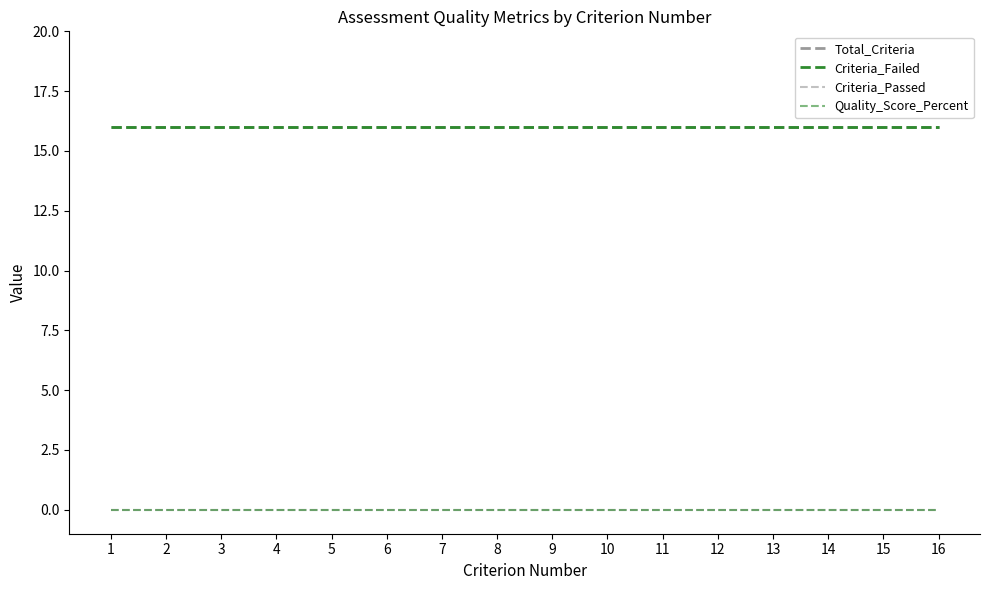

Is this an area chart (filled region under the line)?

No